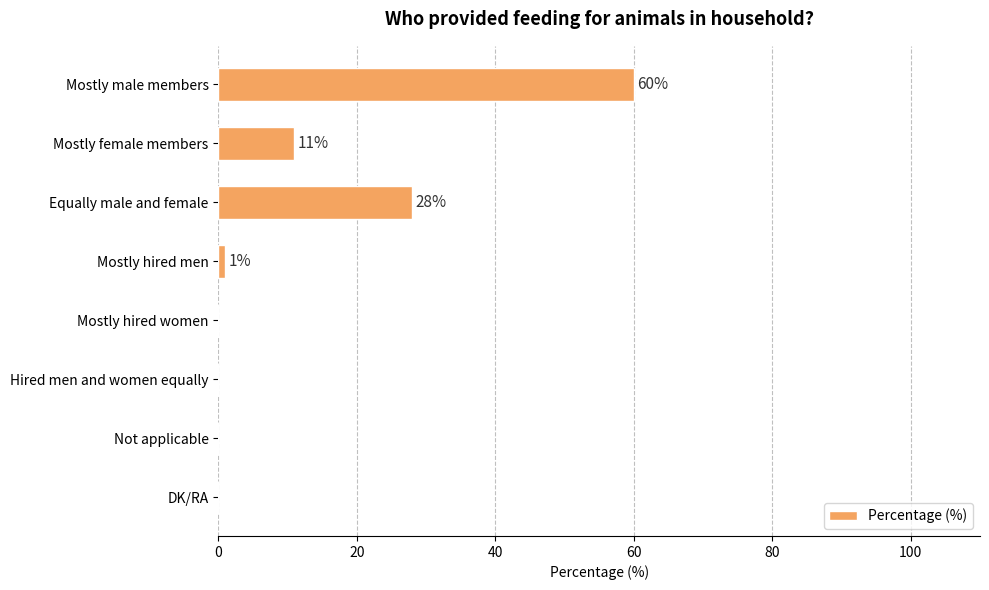

Between Mostly male members and Mostly hired women, which is larger?

Mostly male members